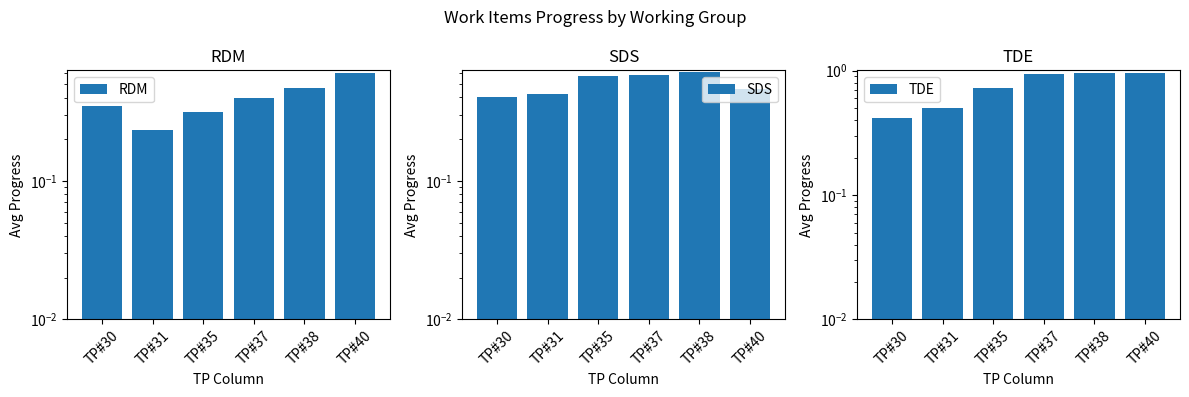

Between TP#35 and TP#38, which is larger?

TP#38